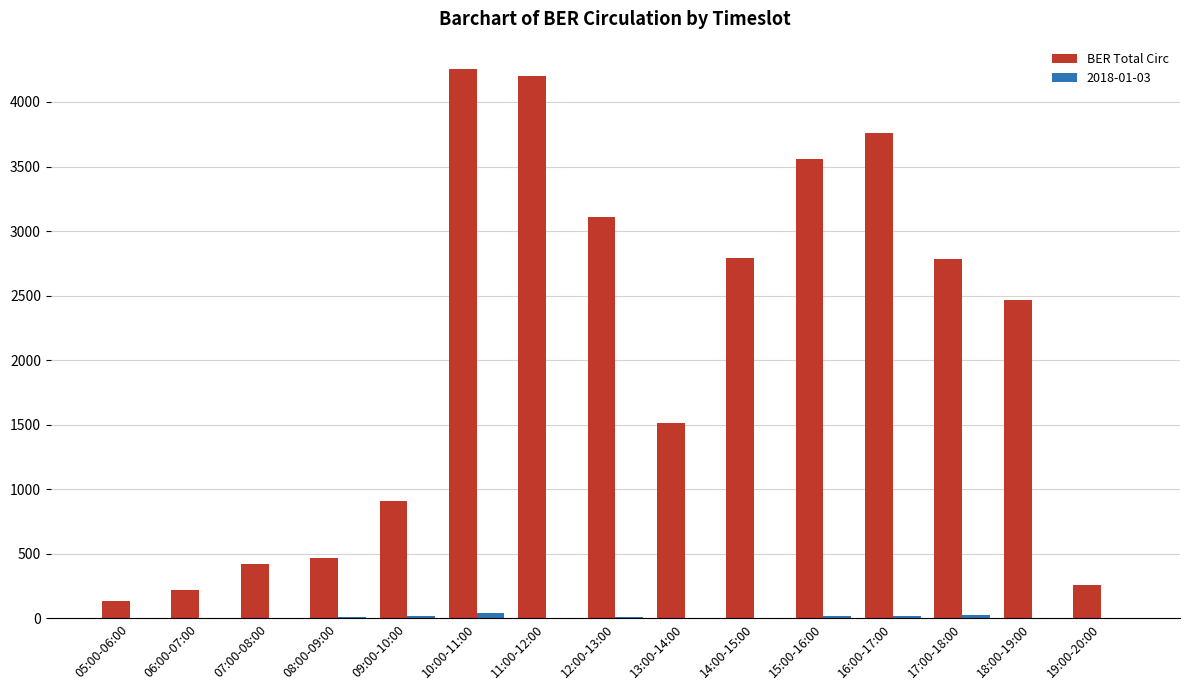

Which series has the largest total across all categories?

BER Total Circ